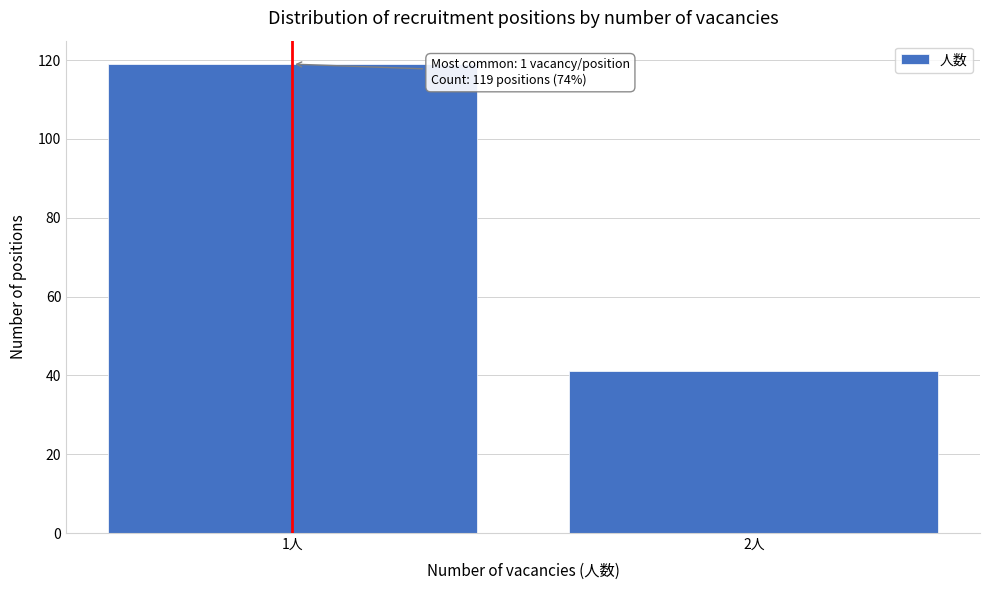

Reading left to right, extract all data points from this chart.

119	41